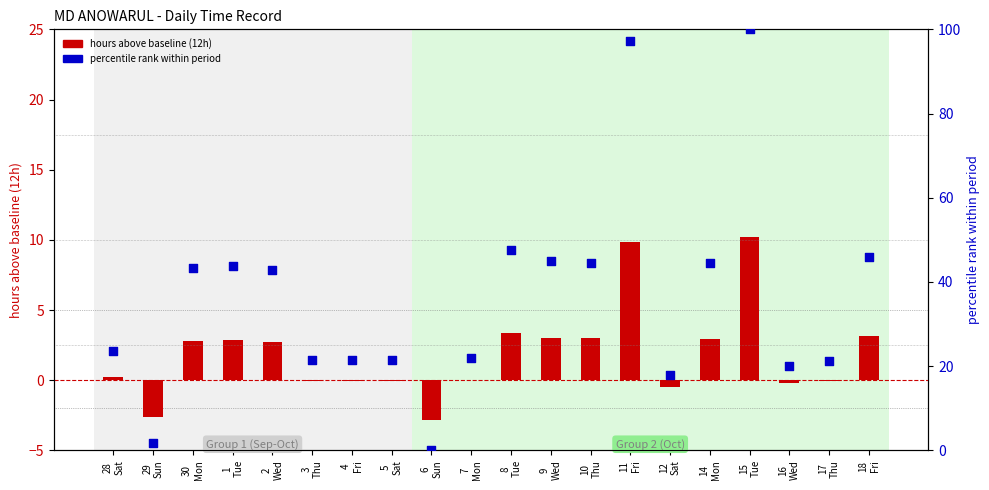

What is the total value across all series at 9
Wed?

48.0